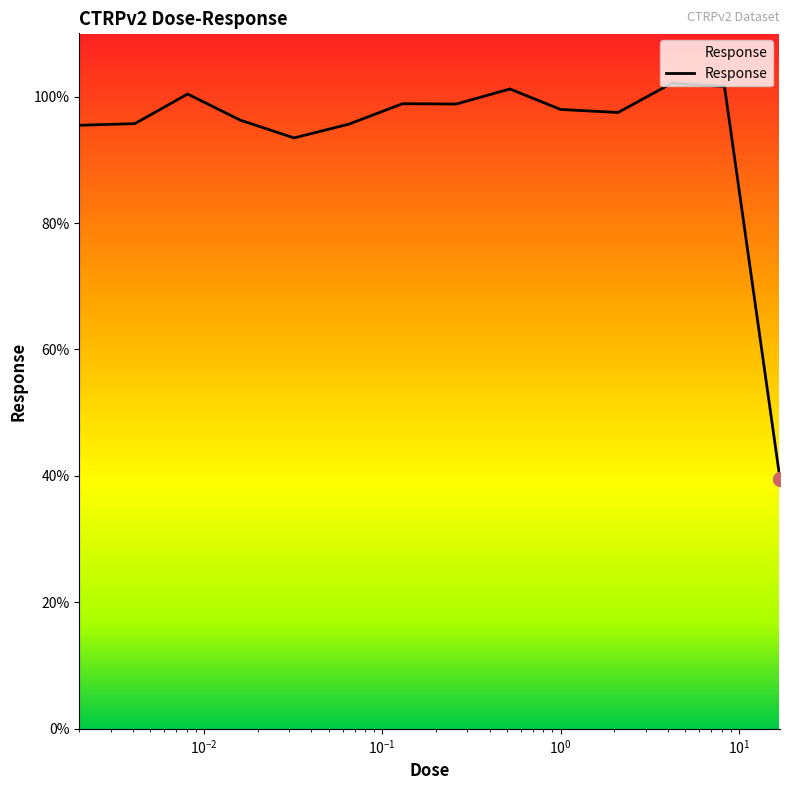

What is the difference between the maximum and minimum values?

62.6